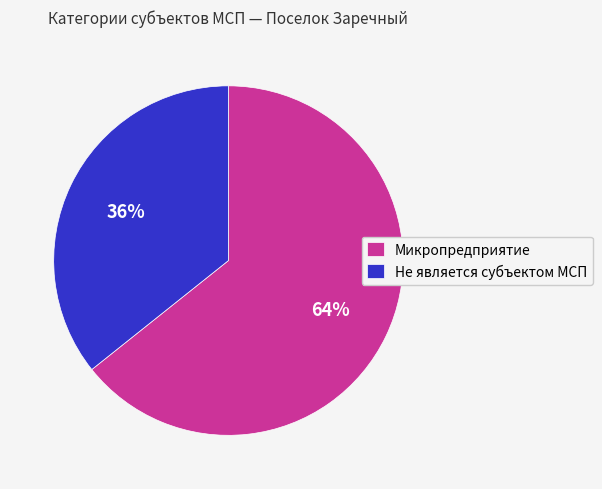

True or false: Микропредприятие accounts for 64% of the total.

True